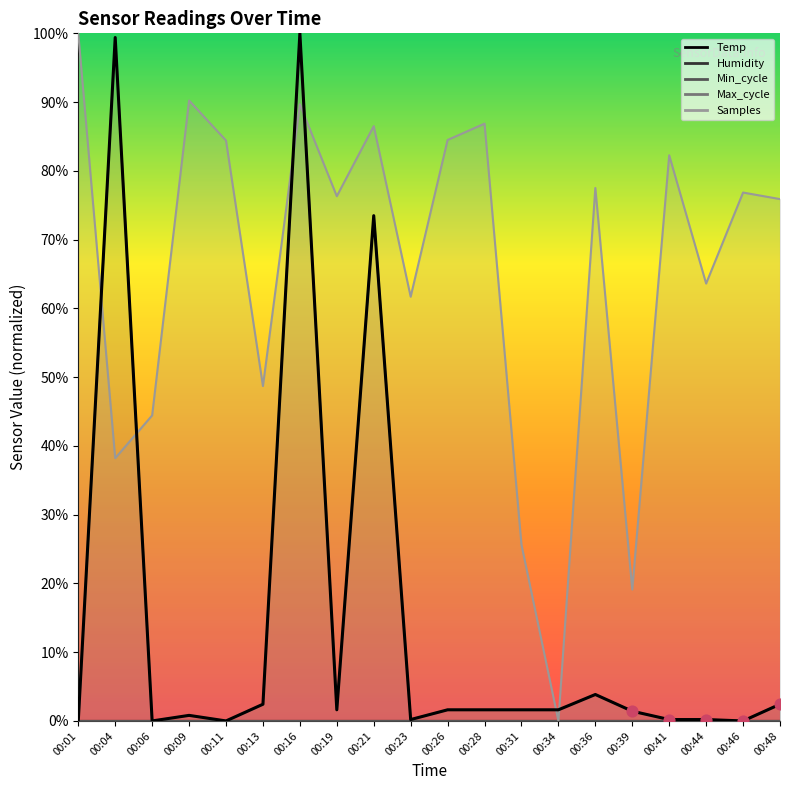

What is the change in value from 00:28 to 00:48?

+0.8